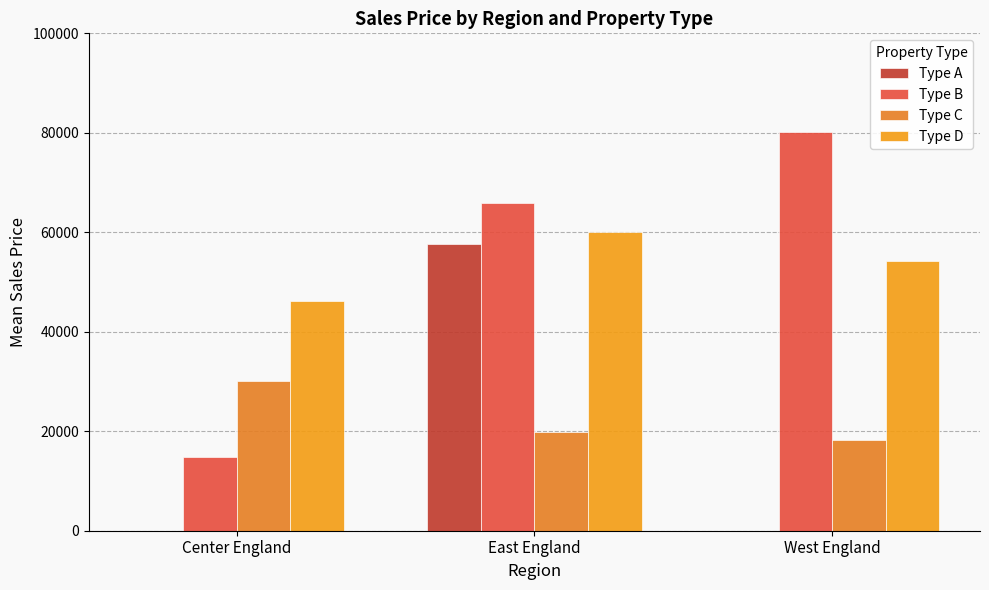

Rank the categories by Type C value from lowest to highest.

West England, East England, Center England